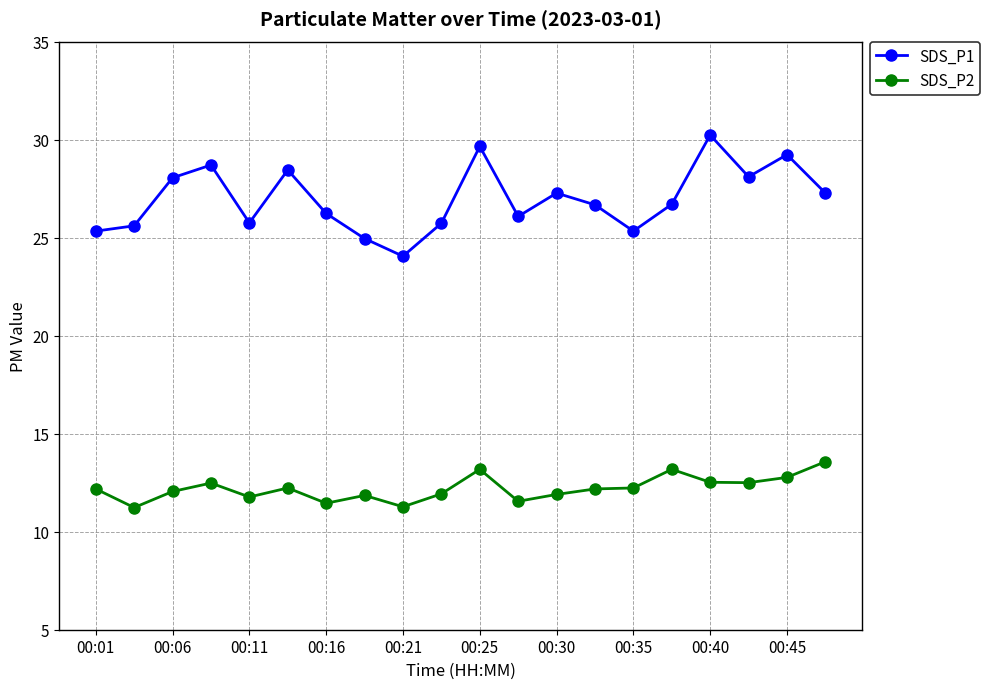

Rank the series by their average value, from highest to lowest.

SDS_P1, SDS_P2